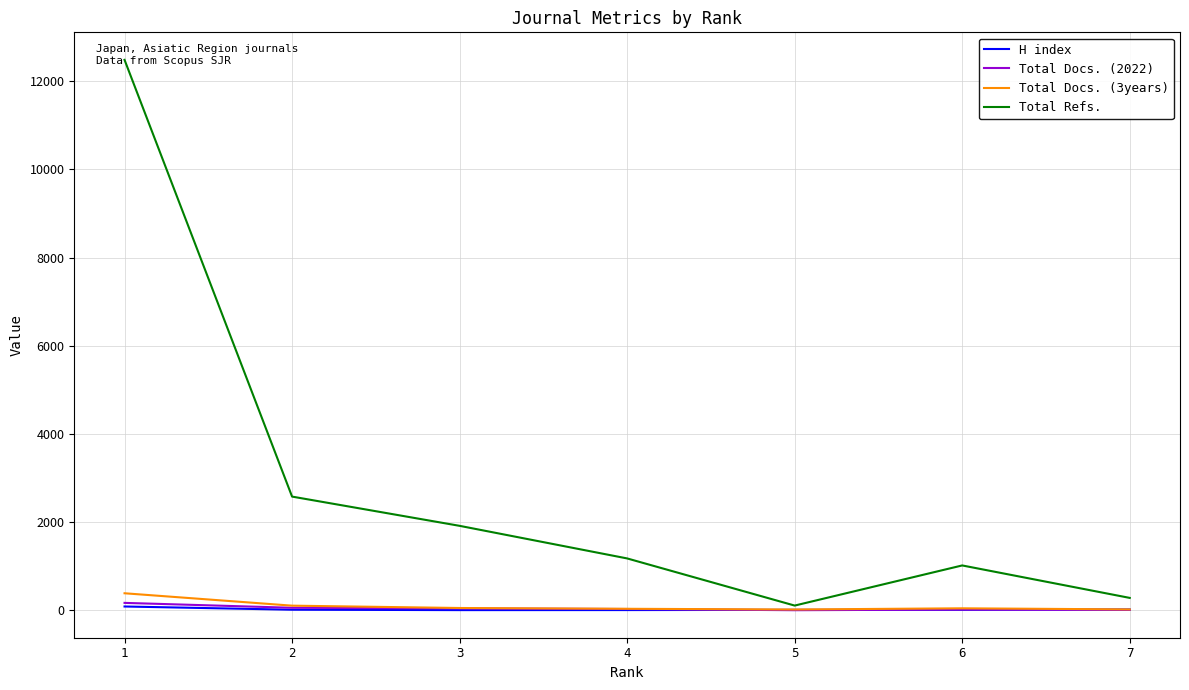

Which series has the largest total across all categories?

Total Refs.